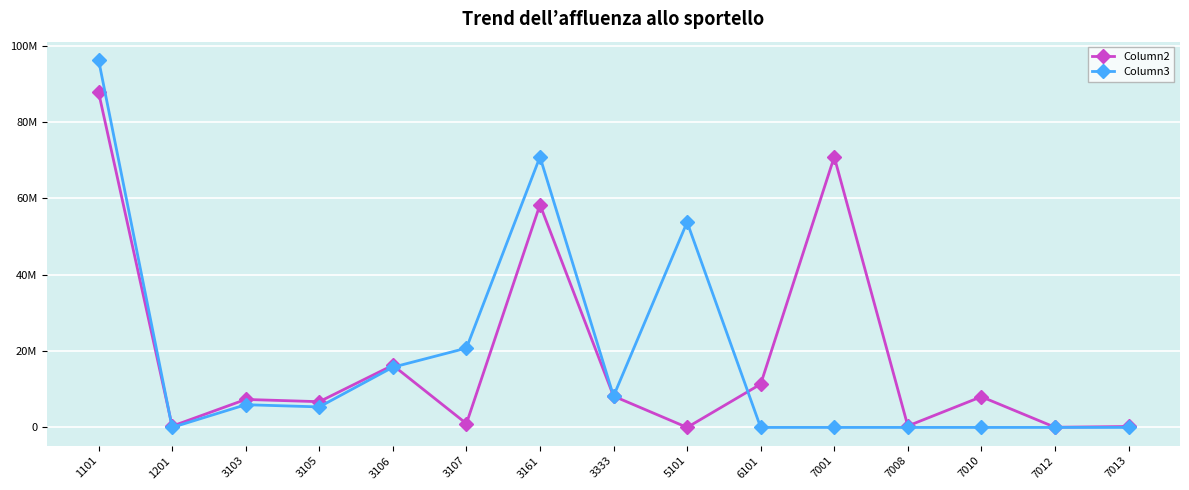

What is the difference between the Column2 values at 7008 and 3106?

15906246.3